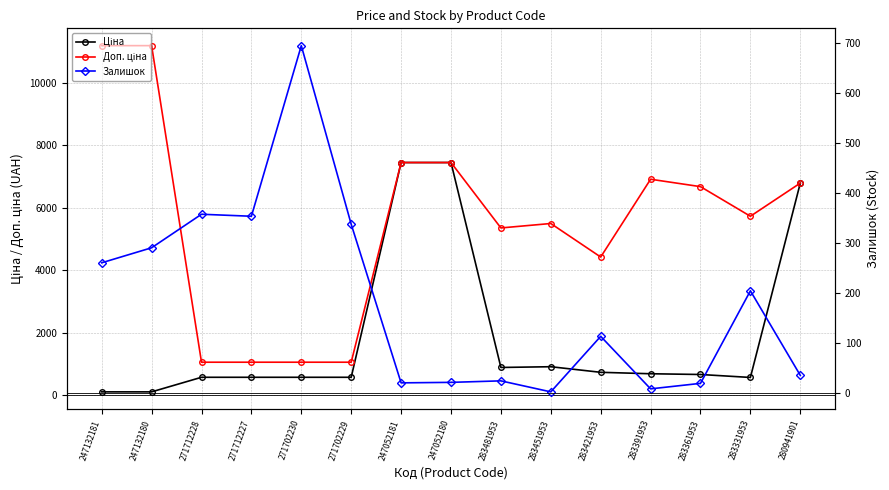

Does the chart have visible grid lines?

Yes